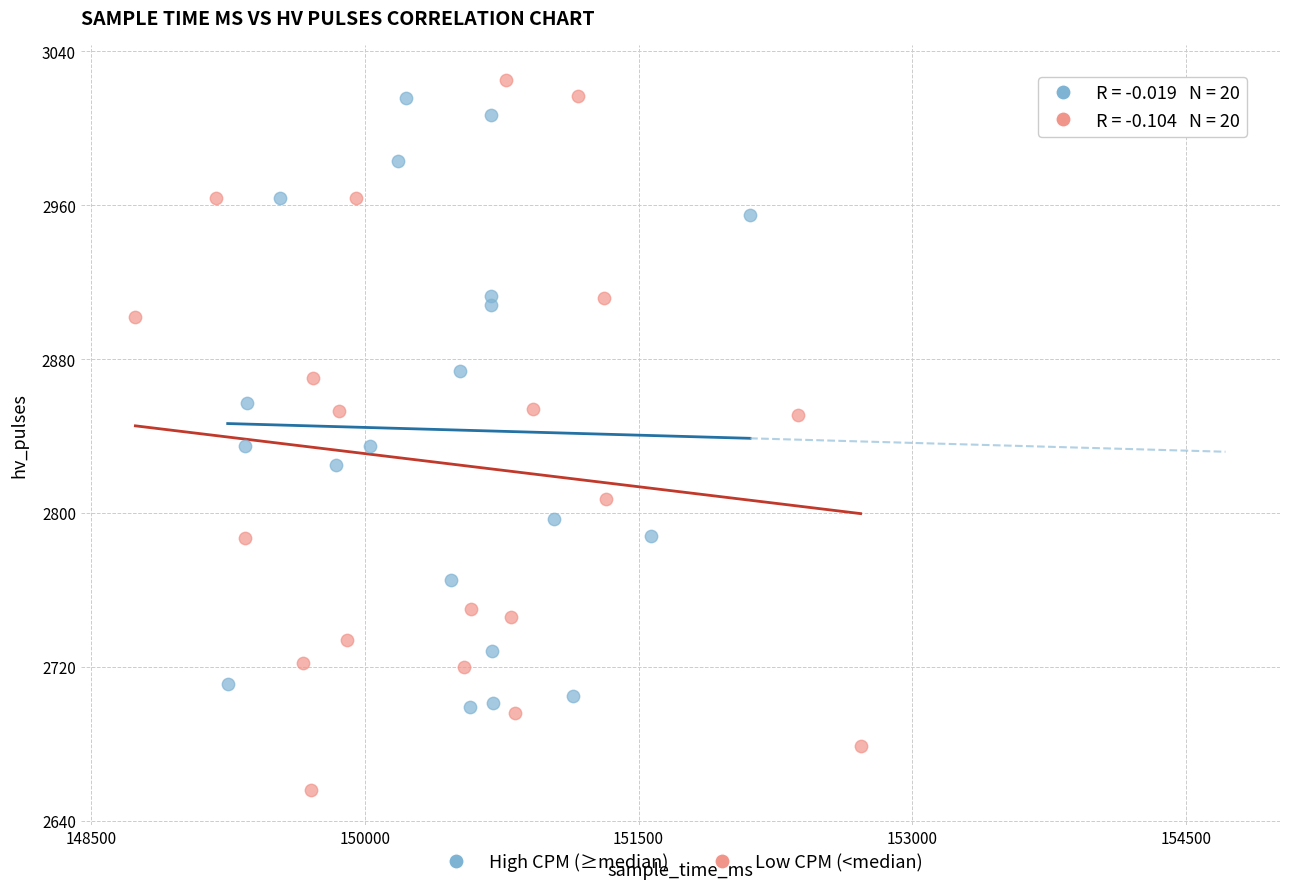

Which series reaches the minimum Y coordinate?

Low CPM (<median)